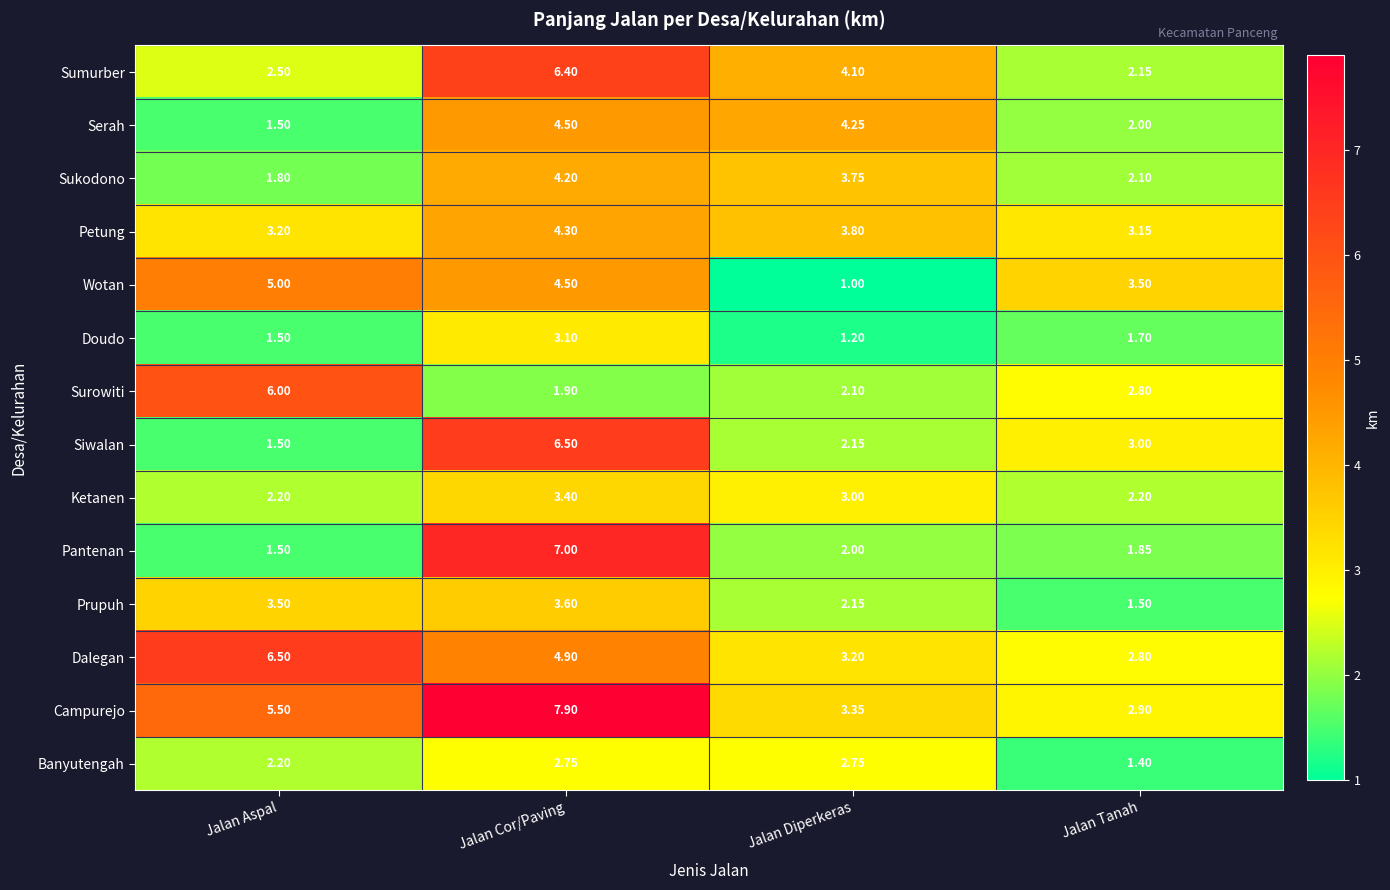

Which series changed the most between Jalan Aspal and Jalan Cor/Paving?

Pantenan